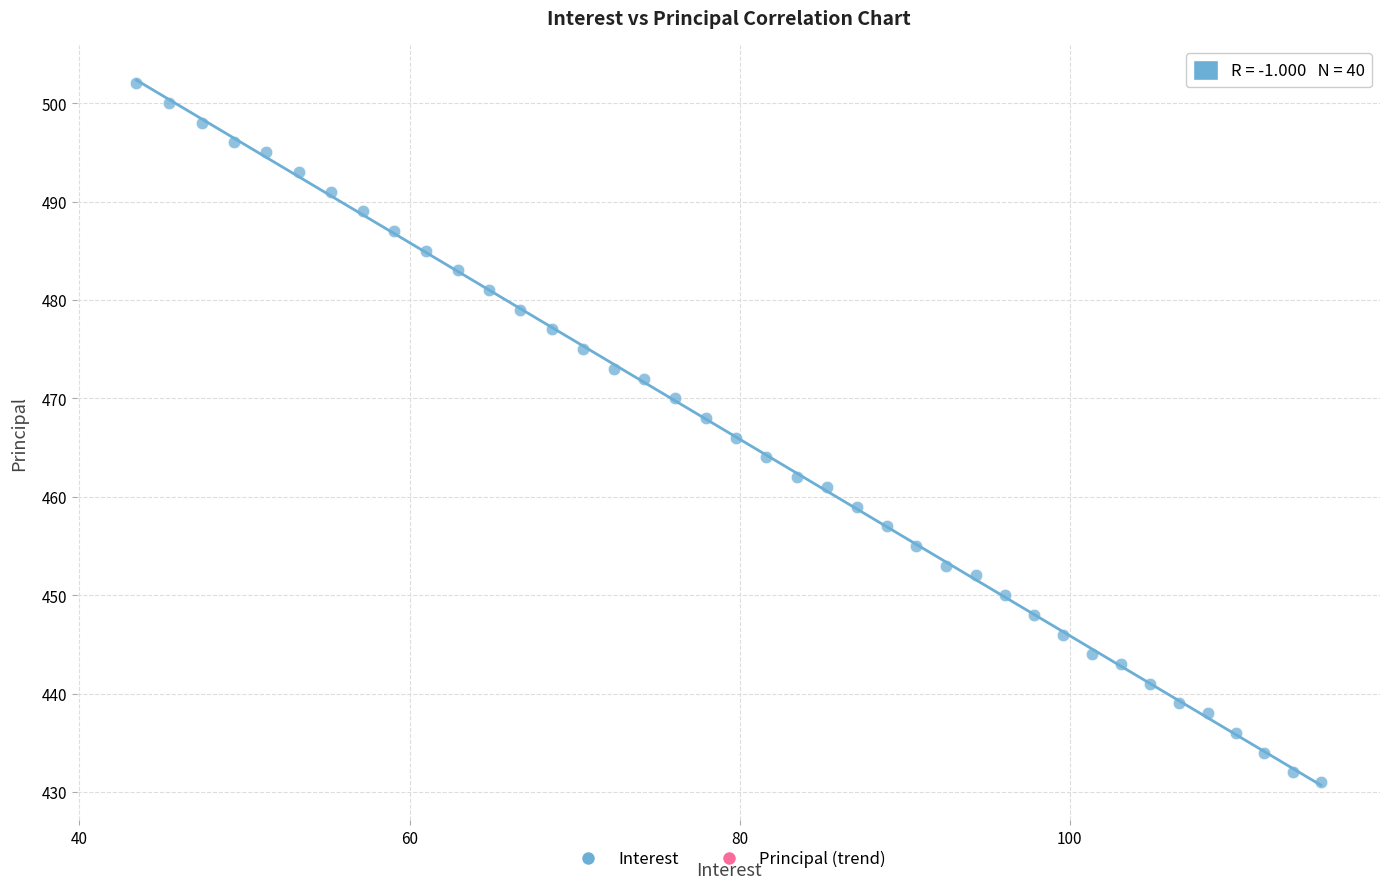

What is the range of Y values (max minus min)?

71